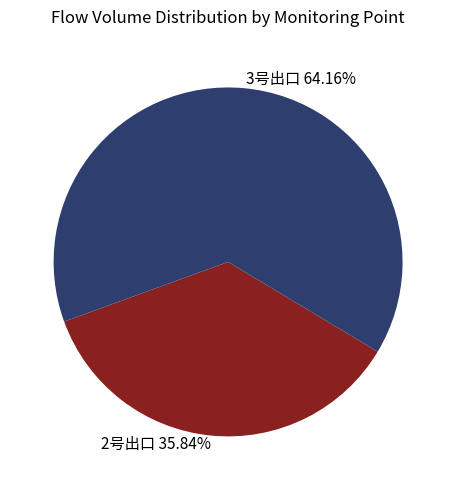

What is the ratio of the value at 2号出口 to the value at 3号出口?

0.6